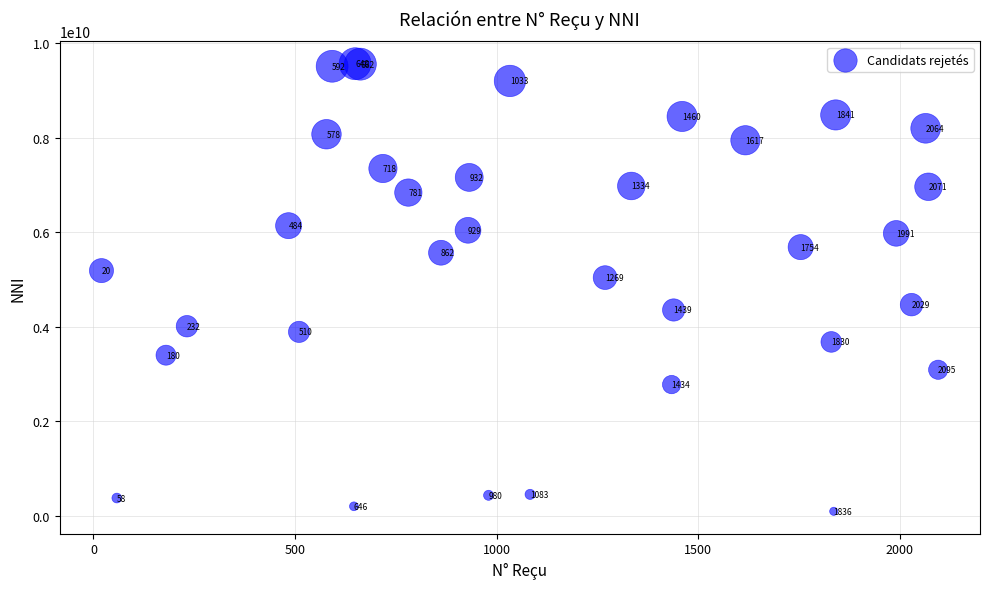

What Y value in the scatter plot is closest to 4827398661?

5037088945